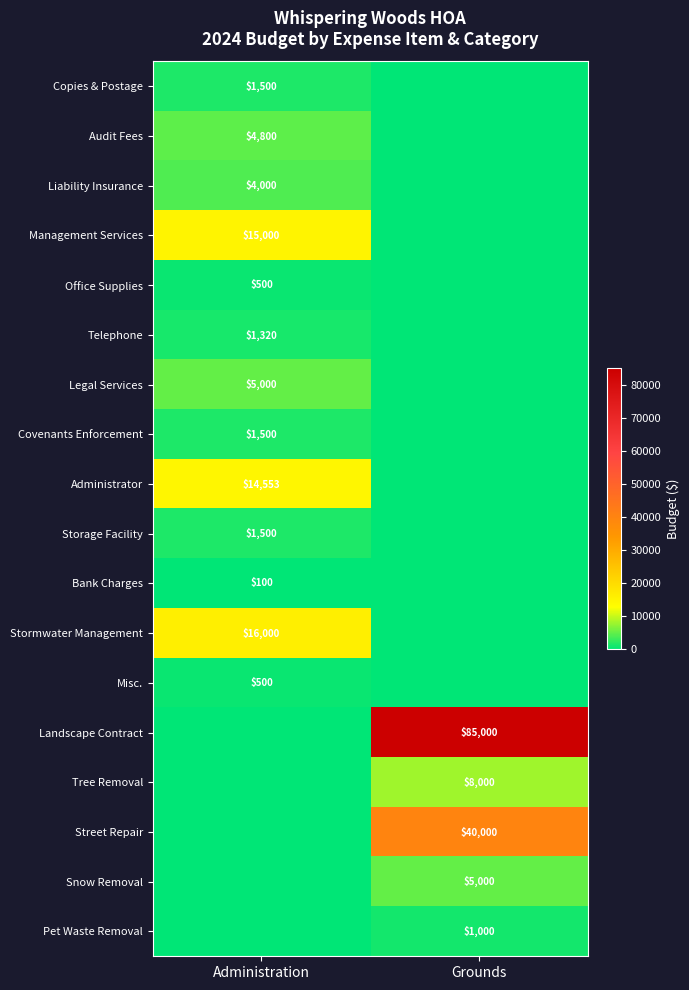

True or false: Copies & Postage has a value of 2592 at Administration.

False